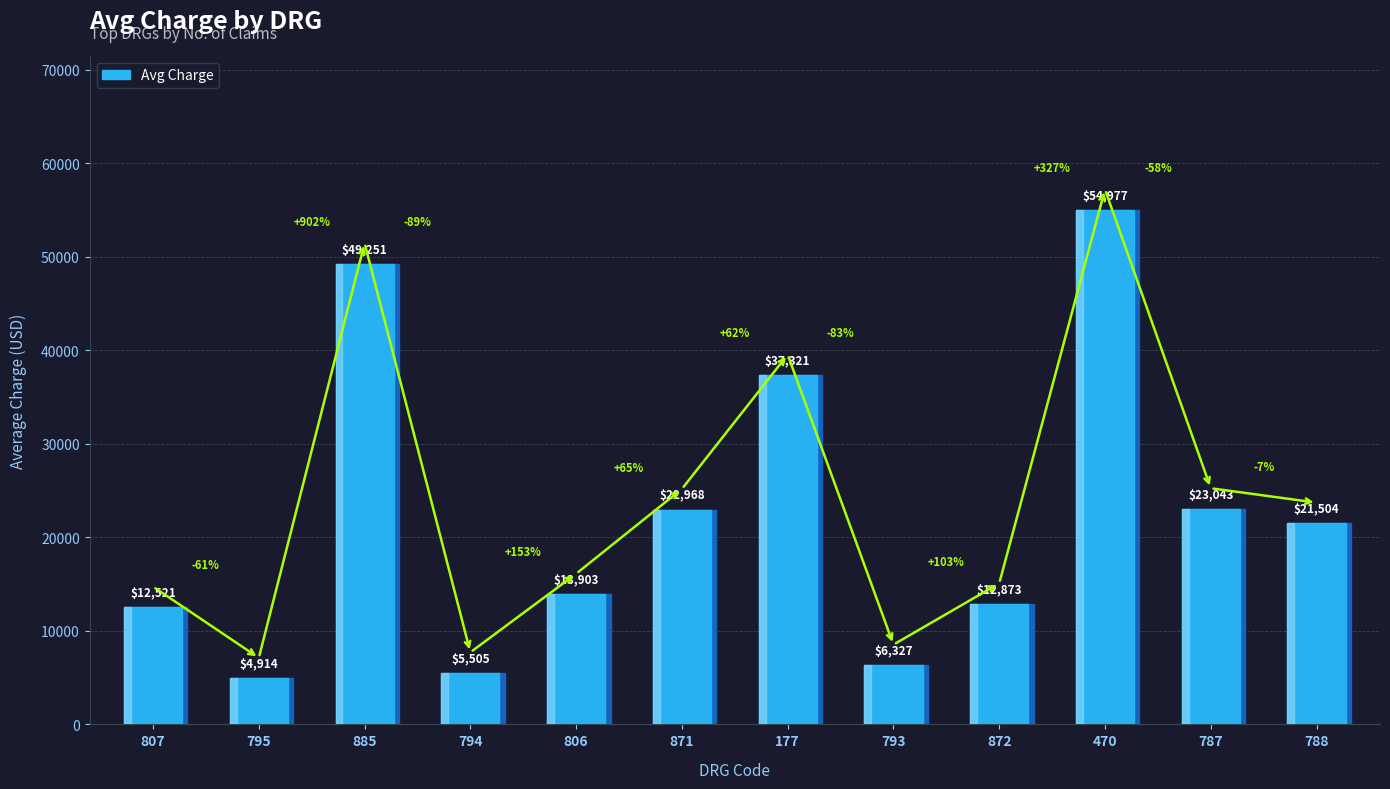

What is the ratio of the value at 807 to the value at 872?

1.0